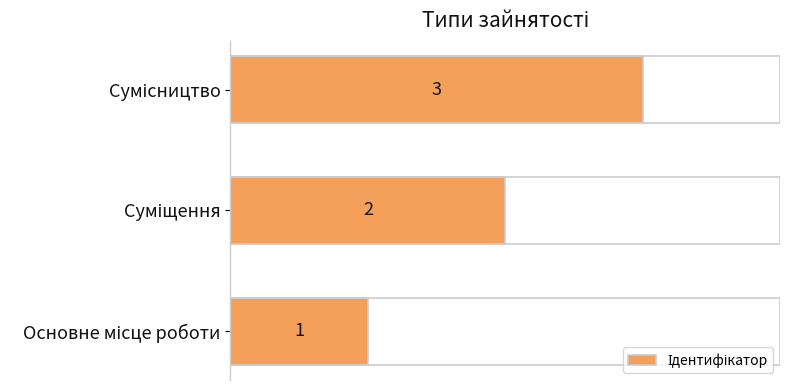

What is the maximum value shown in the chart?

3